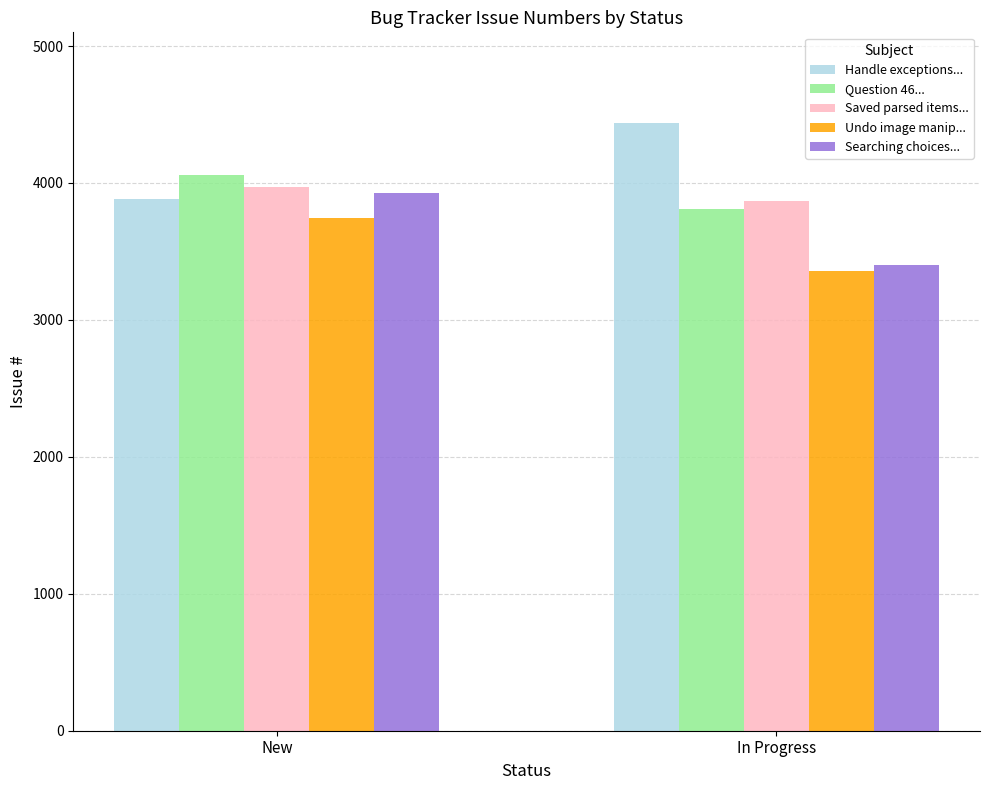

At Question 46 on Fall05-Exam3.pdf causes, list the series in order from largest to smallest.

New, In Progress